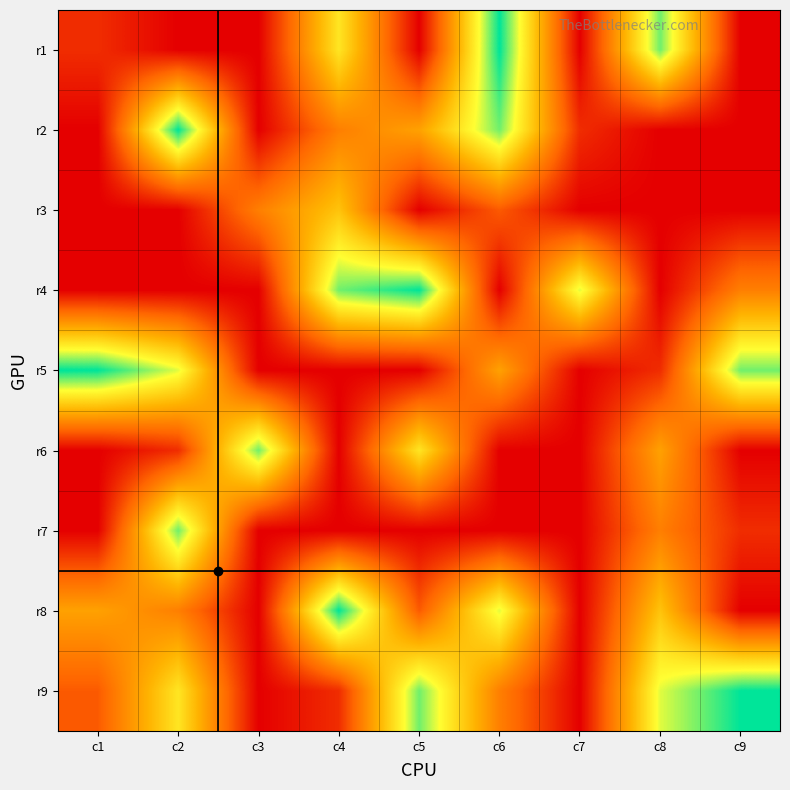

Reading right to left, what are all the values shown in this chart?

r1: c9=0	c8=8	c7=0	c6=9	c5=0	c4=6	c3=0	c2=0	c1=1
r2: c9=0	c8=0	c7=1	c6=8	c5=4	c4=3	c3=0	c2=9	c1=0
r3: c9=0	c8=0	c7=0	c6=2	c5=0	c4=5	c3=3	c2=0	c1=0
r4: c9=3	c8=0	c7=7	c6=0	c5=9	c4=8	c3=0	c2=0	c1=0
r5: c9=8	c8=1	c7=0	c6=4	c5=0	c4=0	c3=0	c2=7	c1=9
r6: c9=0	c8=4	c7=0	c6=0	c5=6	c4=0	c3=8	c2=1	c1=0
r7: c9=1	c8=3	c7=0	c6=0	c5=0	c4=0	c3=0	c2=8	c1=0
r8: c9=0	c8=5	c7=0	c6=7	c5=2	c4=9	c3=0	c2=3	c1=4
r9: c9=9	c8=7	c7=0	c6=3	c5=8	c4=1	c3=0	c2=6	c1=2